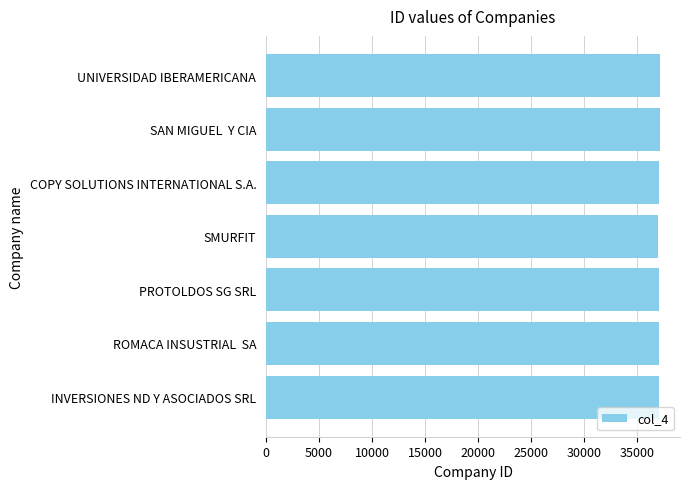

True or false: the data shows 62025 at SAN MIGUEL  Y CIA.

False